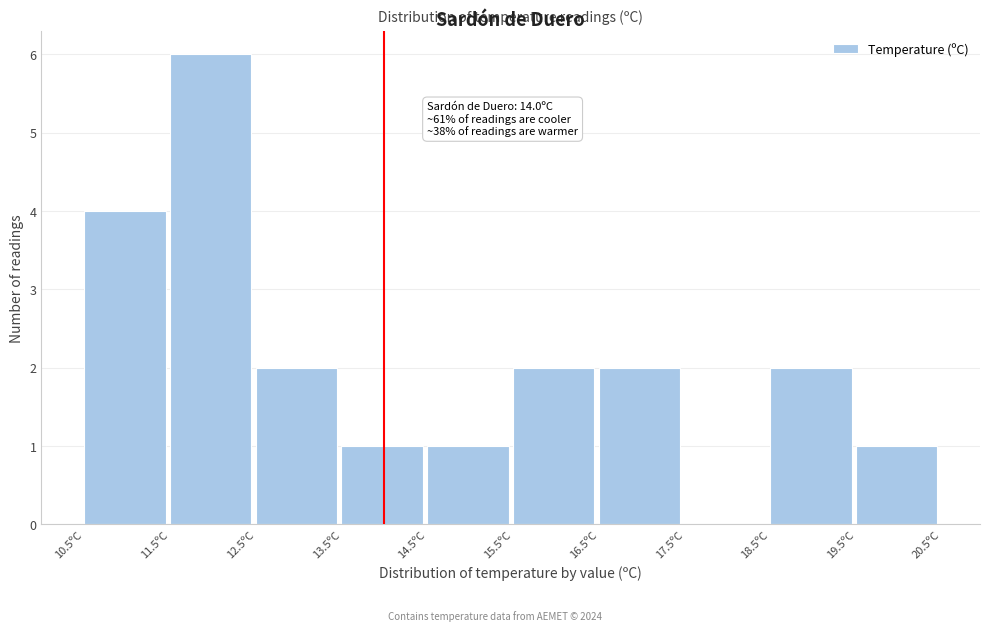

Which range on the x-axis has the tallest bar?

11.5 to 12.5